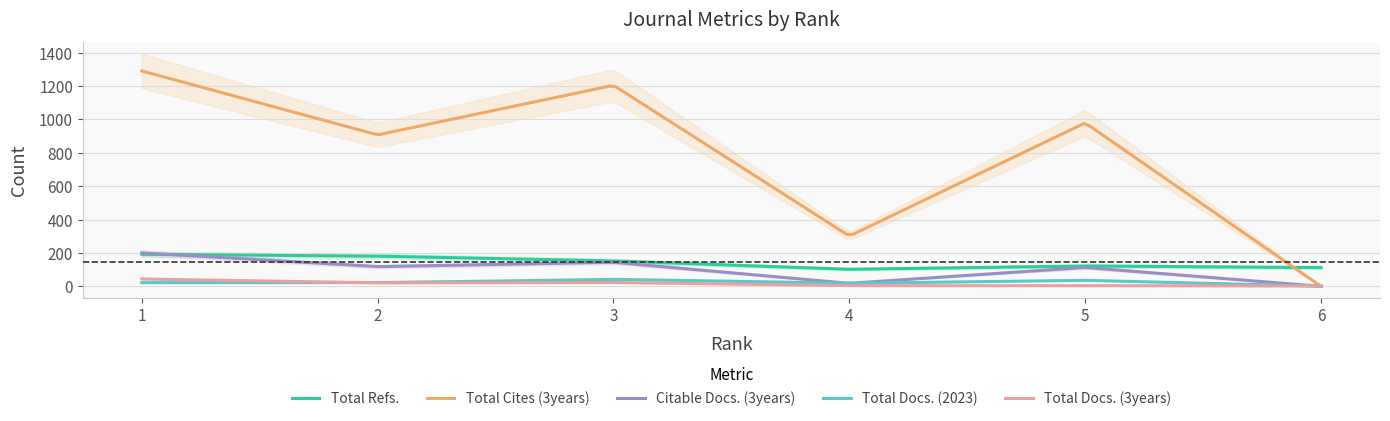

Which series has the largest total across all categories?

Total Cites (3years)